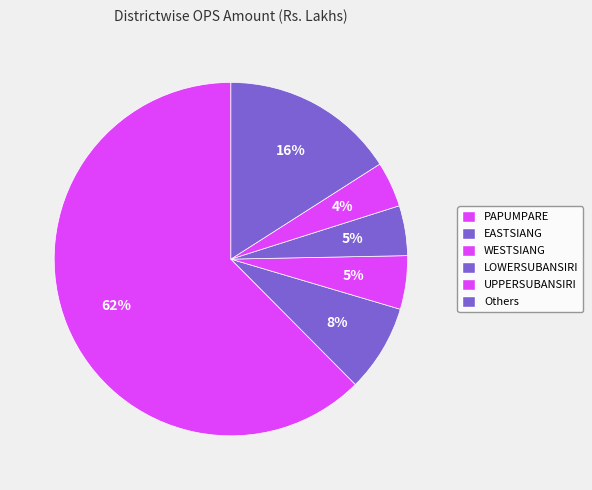

How many slices are in this pie chart?

6